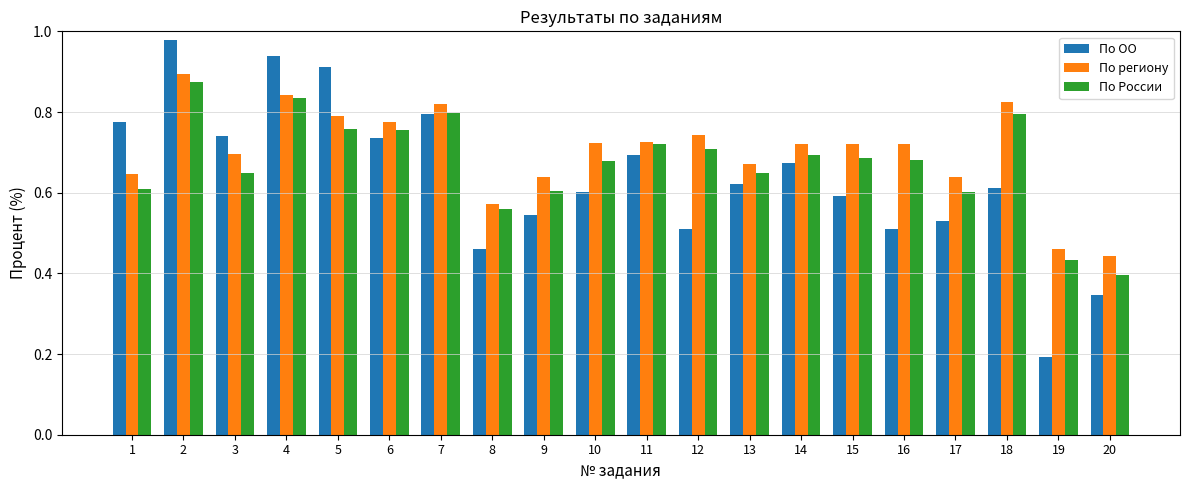

How many groups of bars are there?

20